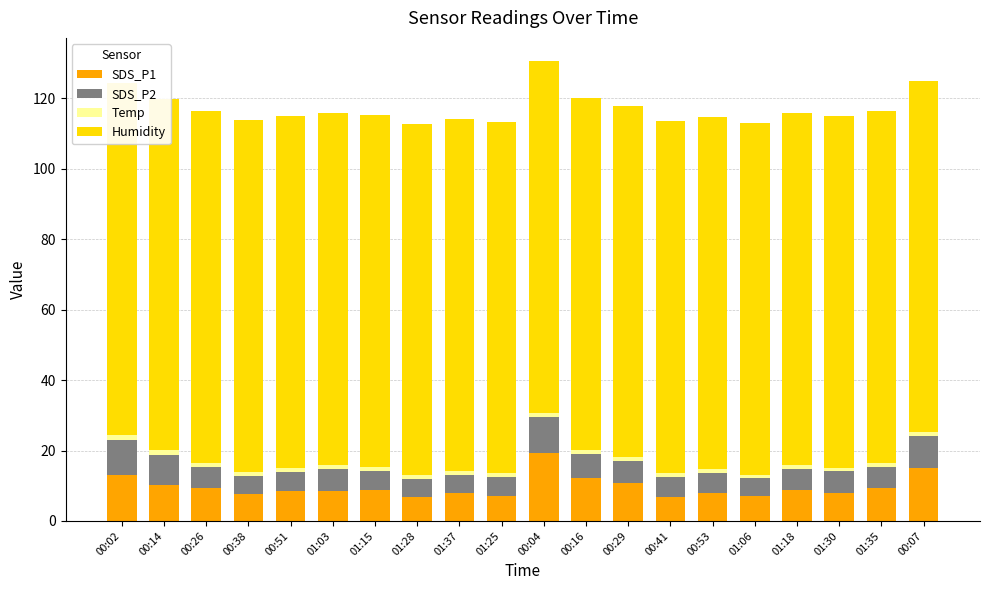

How many bars are there in each group?

4